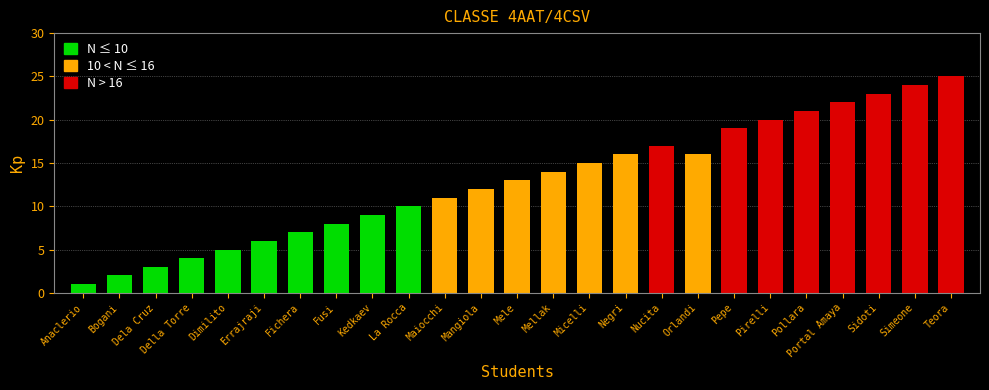

What is the change in value from Anaclerio to Mangiola?

+11